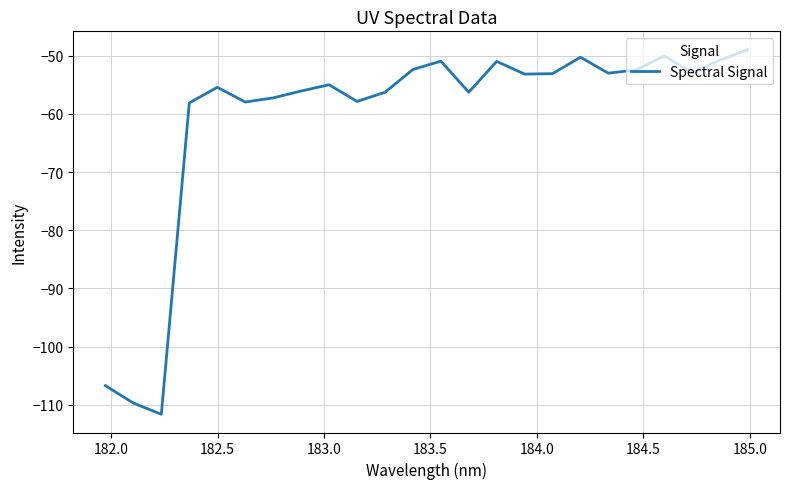

What is the greatest value displayed?

-49.0